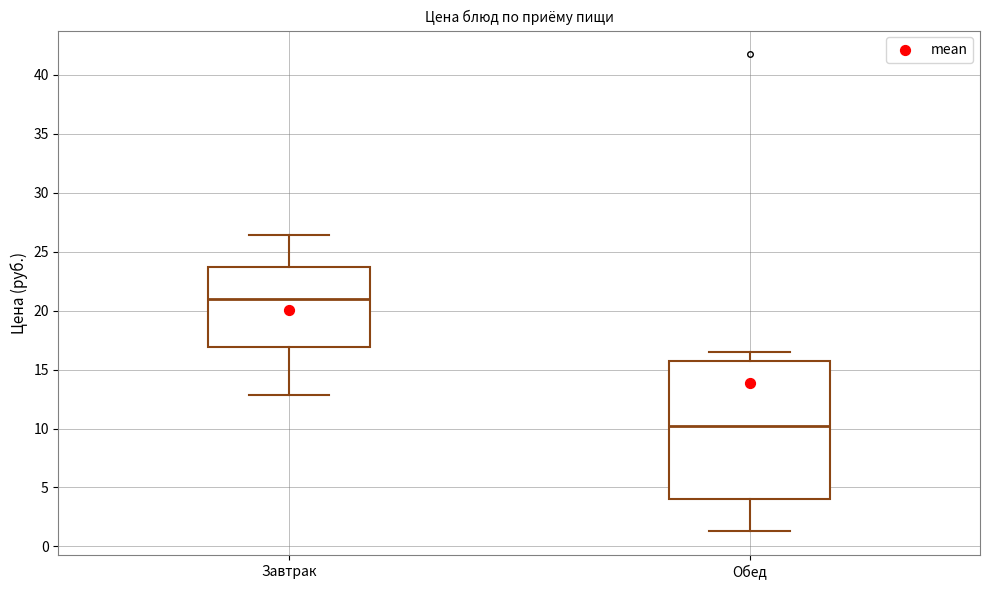

Reading left to right, transcribe this box plot: for each box, give where its median line is, the range the box spans, and where its two whiskers end, as read against the y-axis. The values are not printed on the chart, so give them approximately, as read against the axis.

Завтрак: median 21.0, box 17.0 to 23.5, whiskers 13.0 to 26.5
Обед: median 10.0, box 4.0 to 15.5, whiskers 1.5 to 16.5